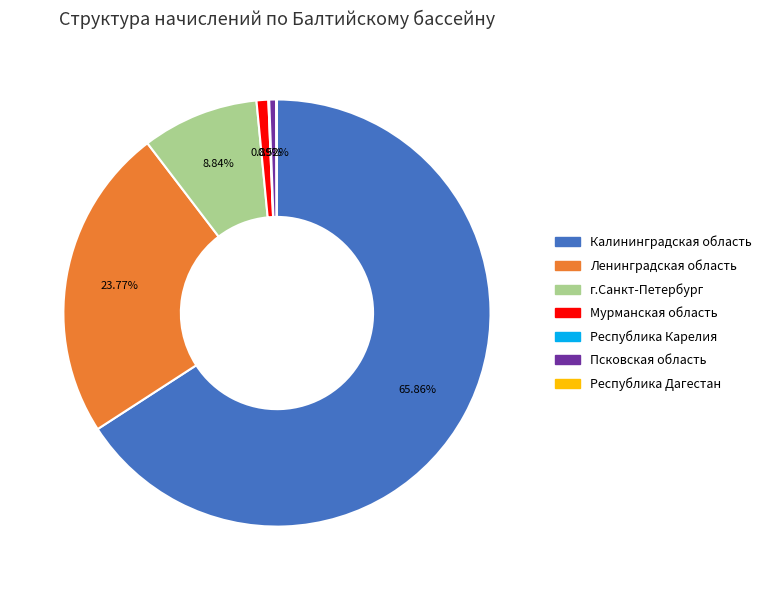

Which slice is the largest?

Калининградская область